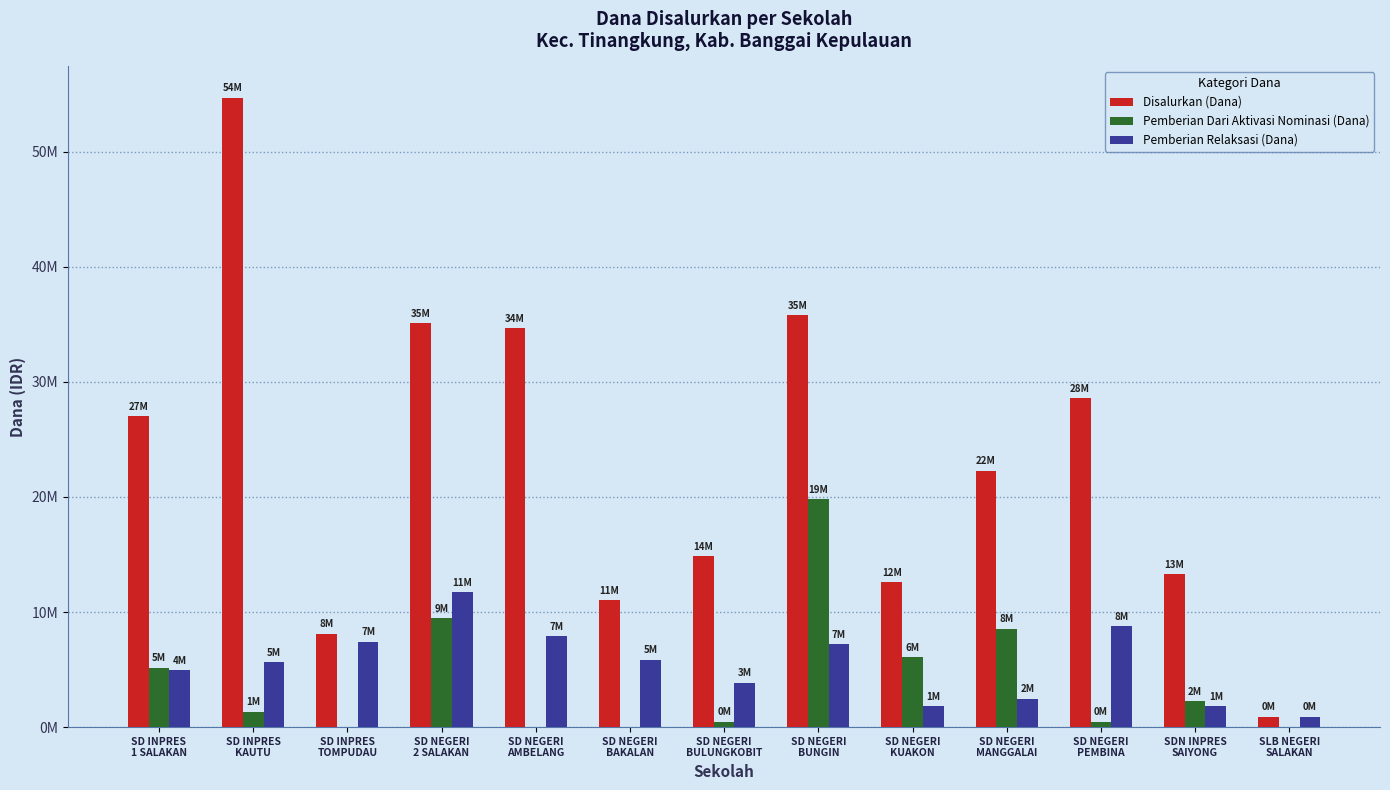

True or false: Disalurkan (Dana) has a value of 34650000 at SD NEGERI
AMBELANG.

True